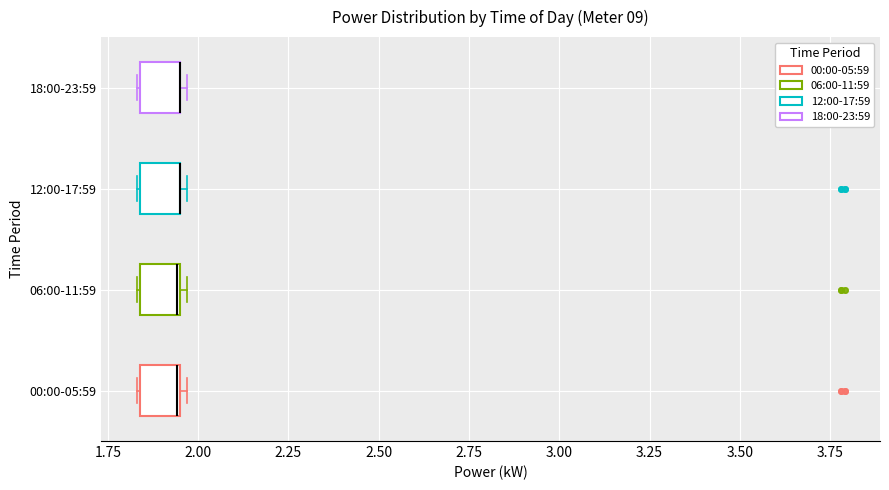

Reading bottom to top, transcribe this box plot: for each box, give where its median line is, the range the box spans, and where its two whiskers end, as read against the x-axis. The values are not printed on the chart, so give them approximately, as read against the axis.

00:00-05:59: median 1.95, box 1.85 to 1.95, whiskers 1.85 to 1.95 (just right of the box's right edge)
06:00-11:59: median 1.95, box 1.85 to 1.95, whiskers 1.85 to 1.95 (just right of the box's right edge)
12:00-17:59: median 1.95 (drawn on the box's right edge), box 1.85 to 1.95, whiskers 1.85 to 1.95 (just right of the box's right edge)
18:00-23:59: median 1.95 (drawn on the box's right edge), box 1.85 to 1.95, whiskers 1.85 to 1.95 (just right of the box's right edge)